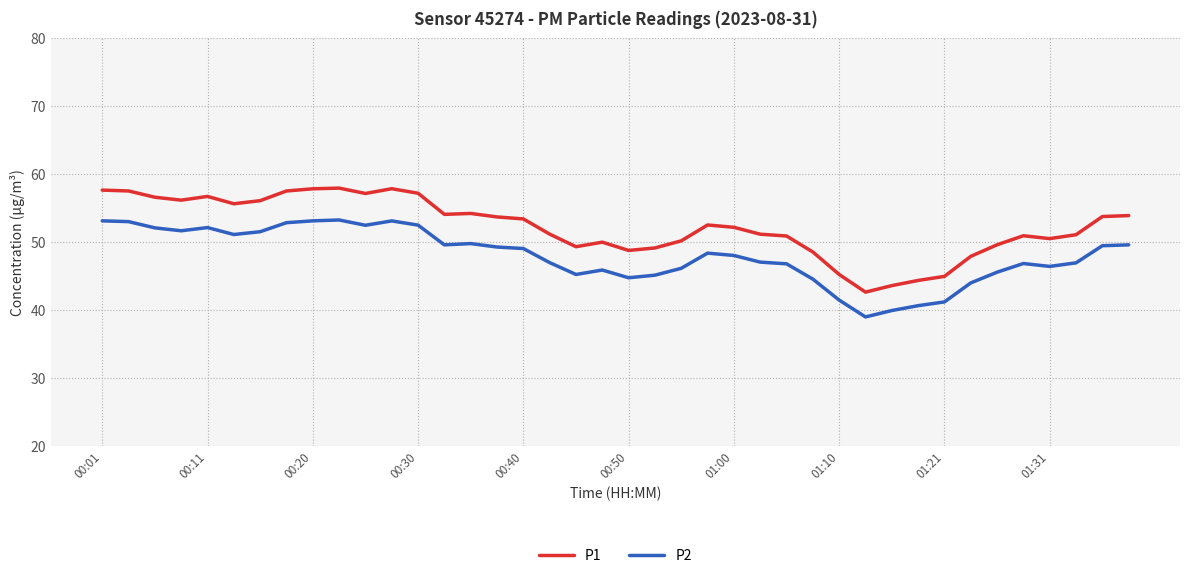

In P2, how many points are higher than both neighbors (excluding endpoints)?

7